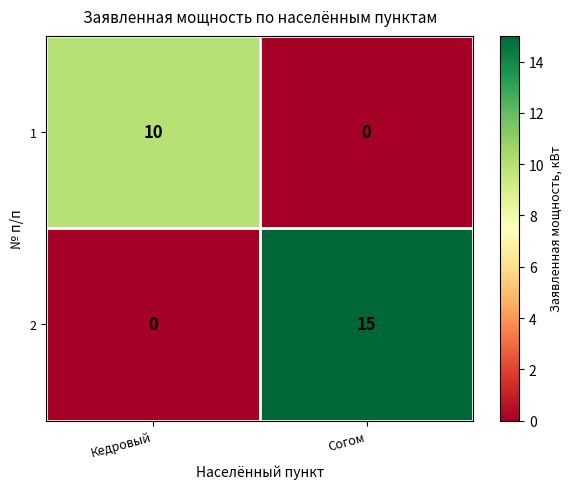

Is it true that 1 equals 5 at Согом?

False